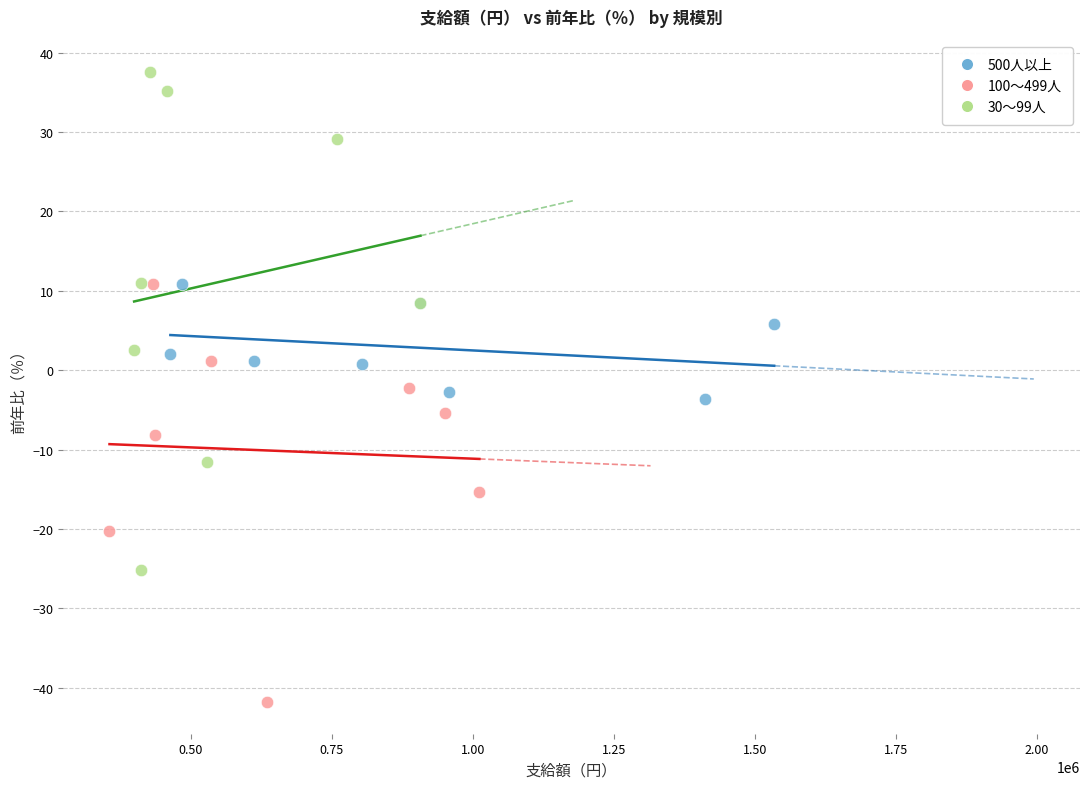

Which series contains the highest Y value?

30～99人